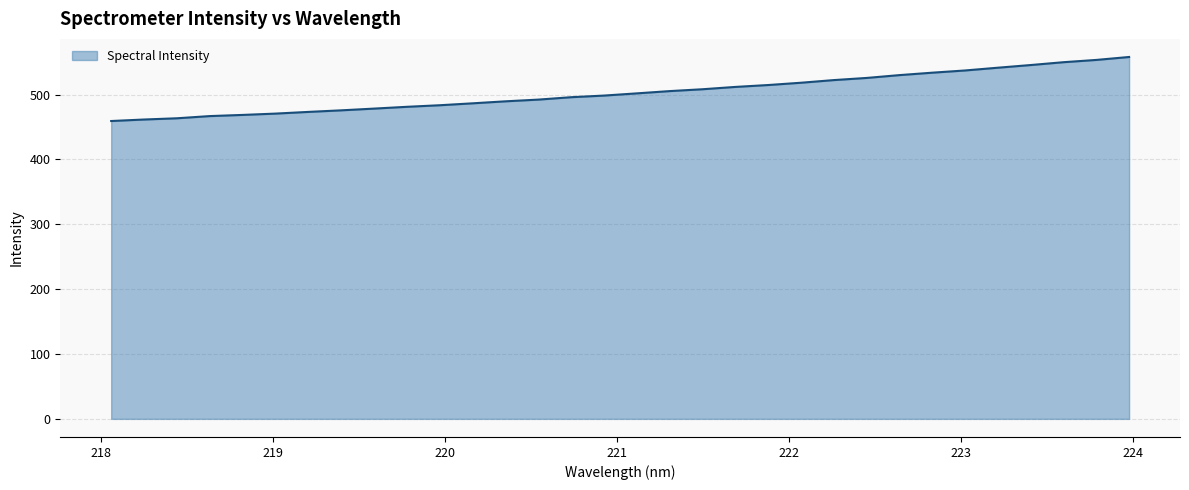

What is the minimum value shown in the chart?

459.3